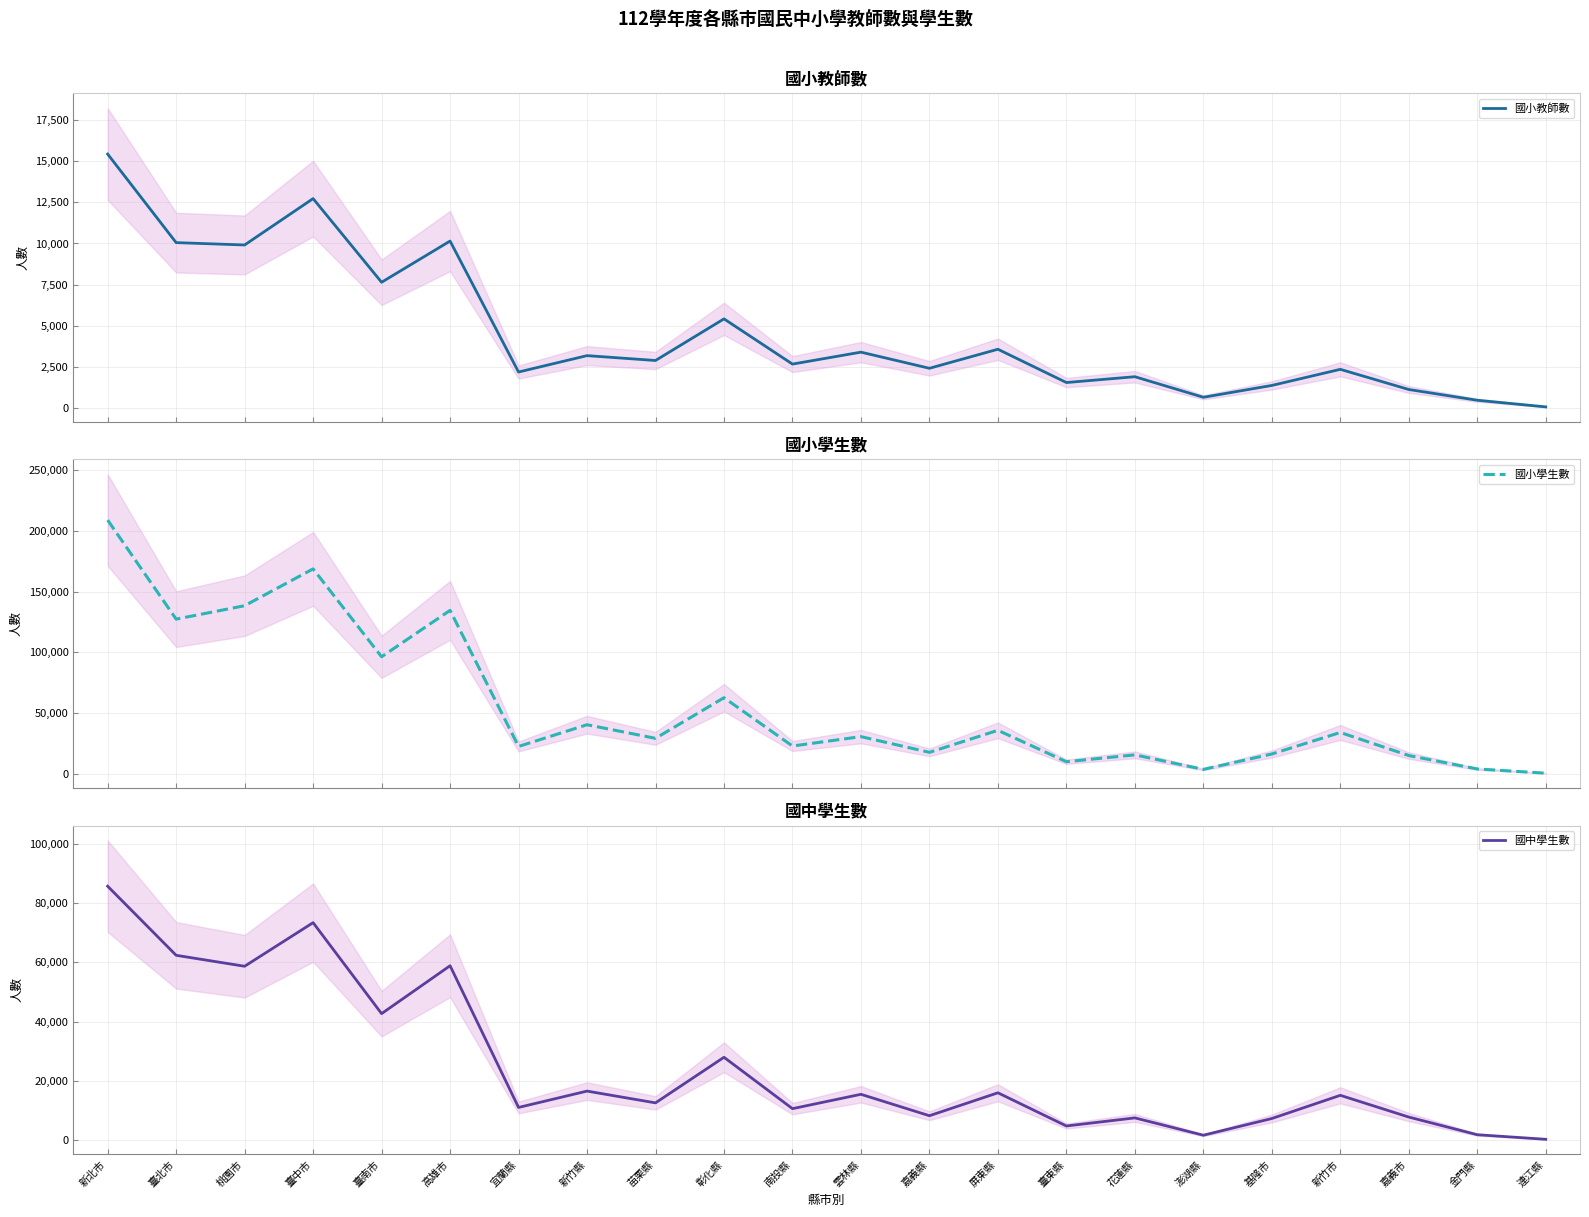

Reading left to right, extract all data points from this chart.

國小教師數: 15420	10053	9910	12721	7651	10148	2210	3203	2908	5431	2690	3414	2436	3590	1572	1925	679	1396	2373	1150	499	96
國小學生數: 208971	127398	138435	168751	96383	134605	22523	40410	29208	62675	22883	30604	17664	35817	9944	15595	3632	16303	34035	15035	3988	496
國中學生數: 85762	62419	58718	73448	42710	58888	11013	16537	12557	27965	10602	15454	8216	15960	4752	7484	1625	7270	15109	7760	1795	252